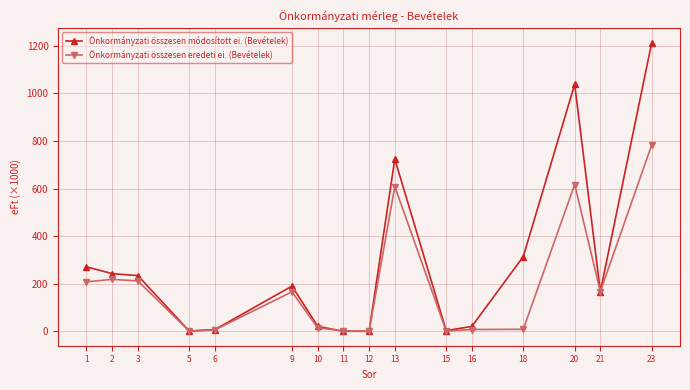

Between 21 and 23, which series saw the biggest shift?

Önkormányzati összesen módosított ei. (Bevételek)